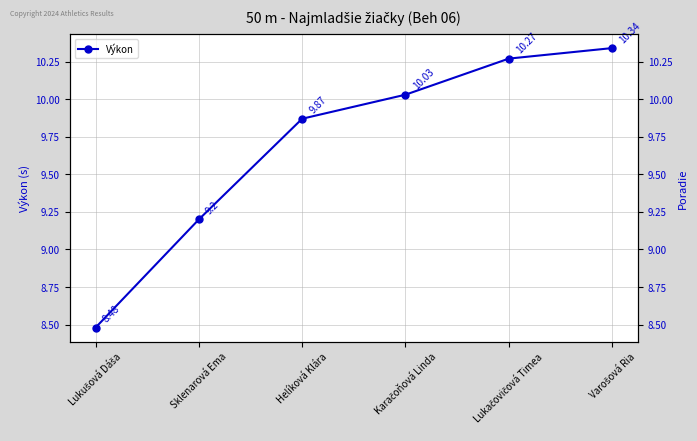

Count the number of data series in this chart.

1